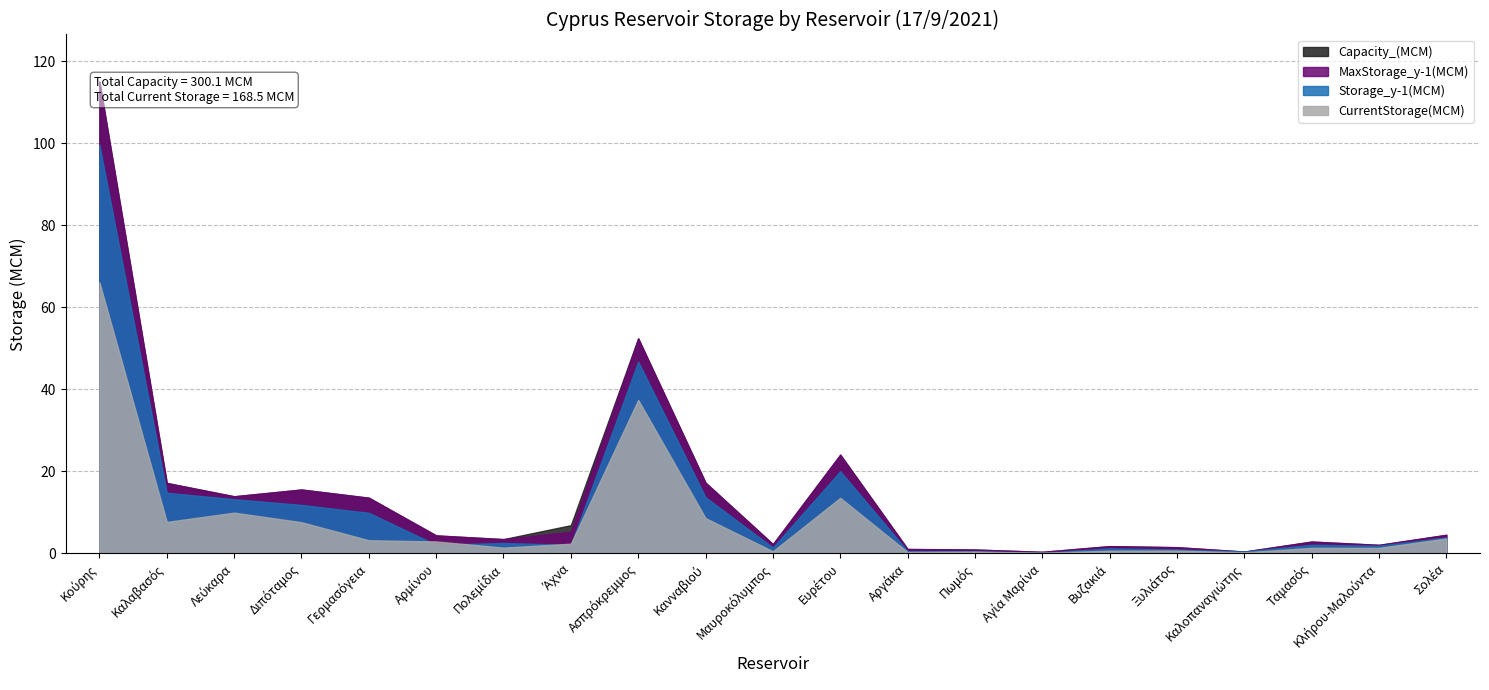

How many distinct data groups are displayed?

4